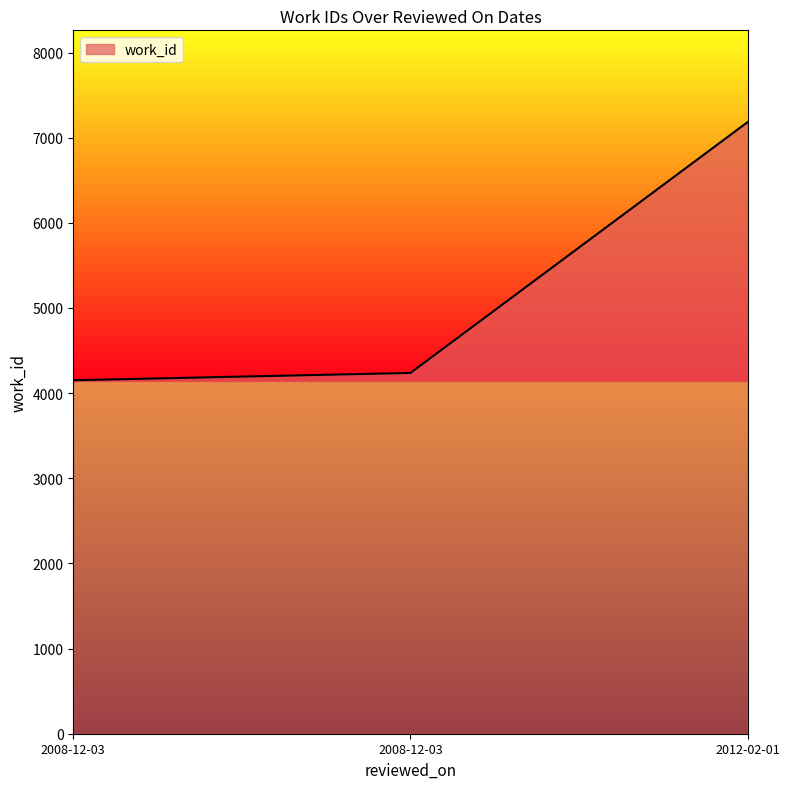

At which label is the value closest to 5667?

2008-12-03